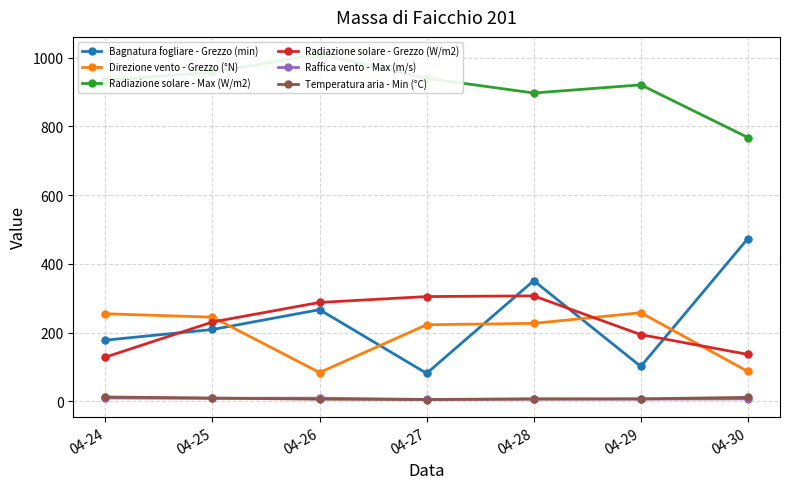

Which series has the widest spread of Y values?

Bagnatura fogliare - Grezzo (min)